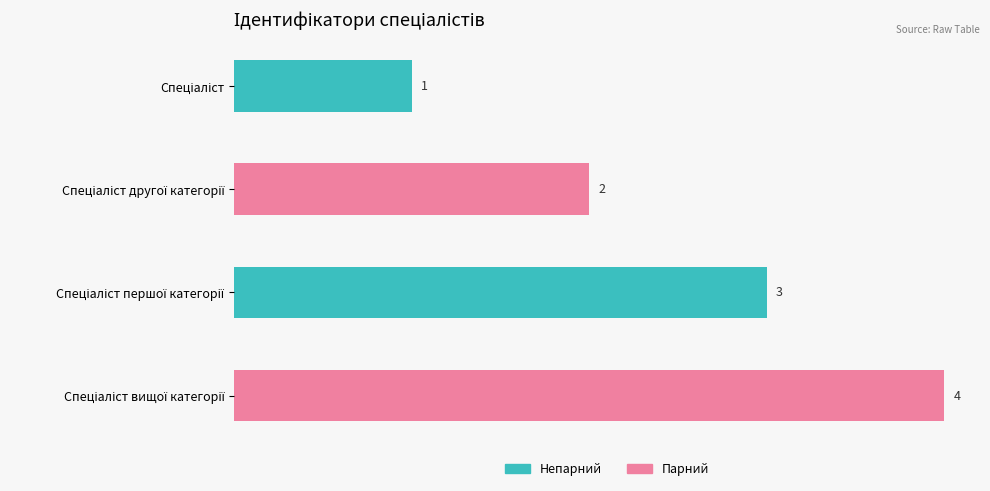

Are the bars grouped side by side (vs. stacked)?

No